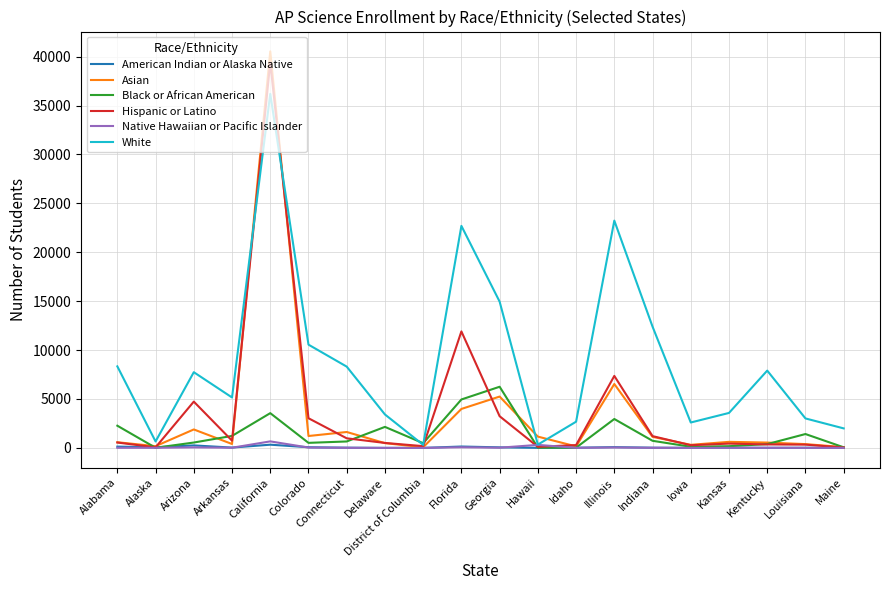

Which series has the largest range (max minus min)?

Asian